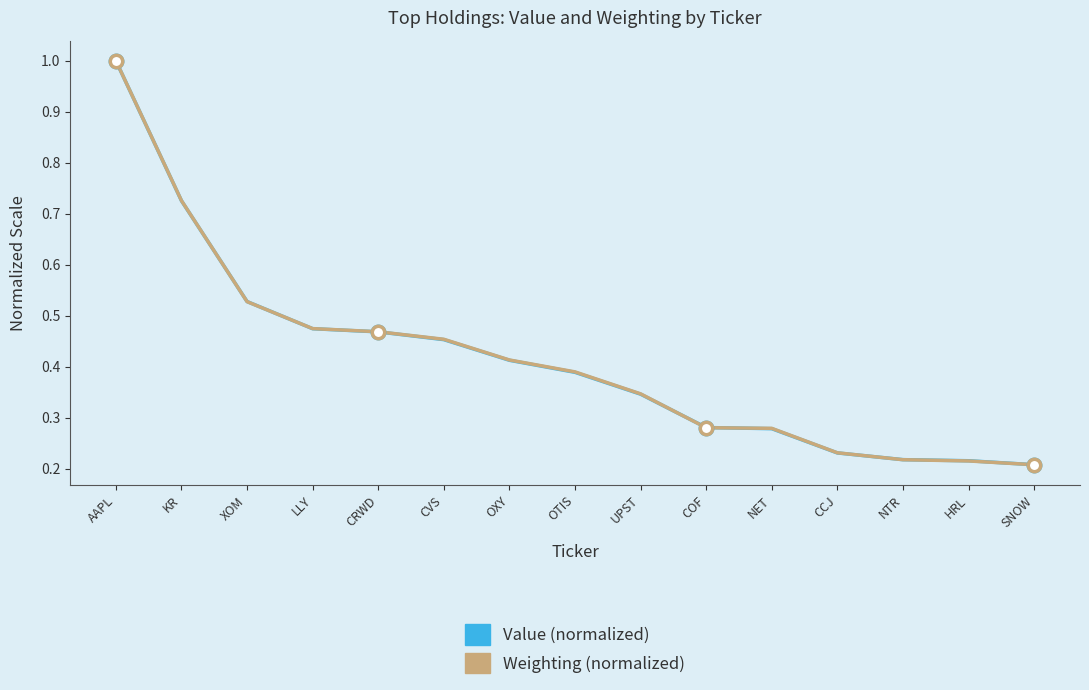

Is the value of Value (normalized) at UPST greater than the value of Weighting (normalized) at KR?

No